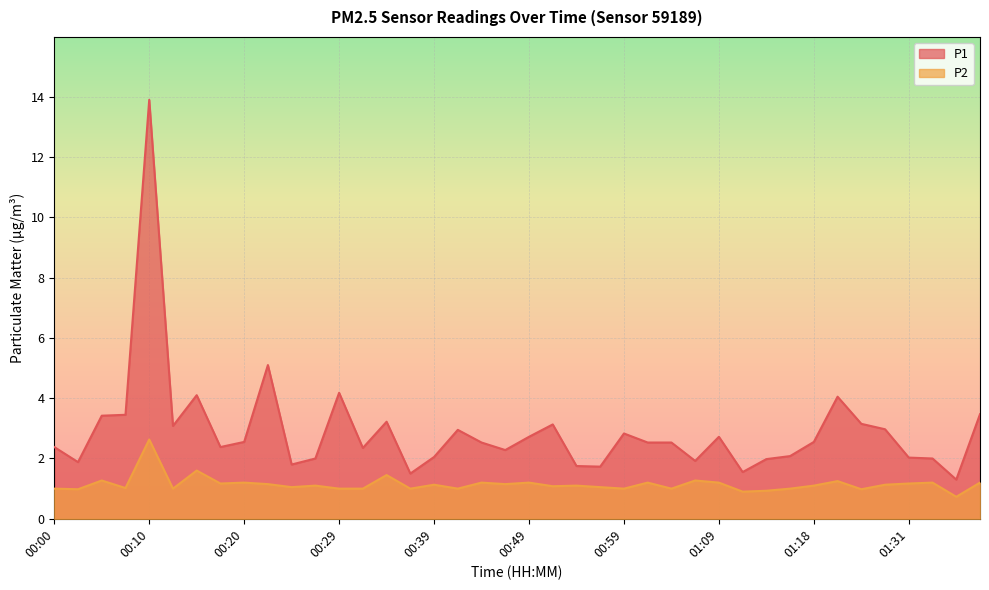

Rank the series at 01:14 from highest to lowest value.

P1, P2